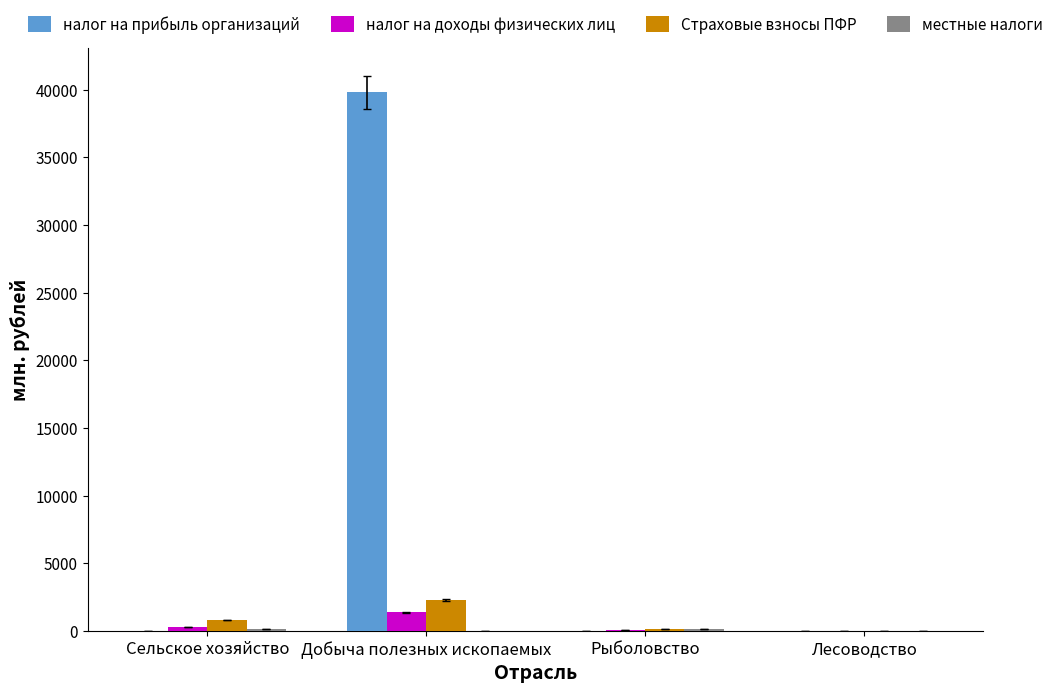

What is the maximum value shown in the chart?

39802.5